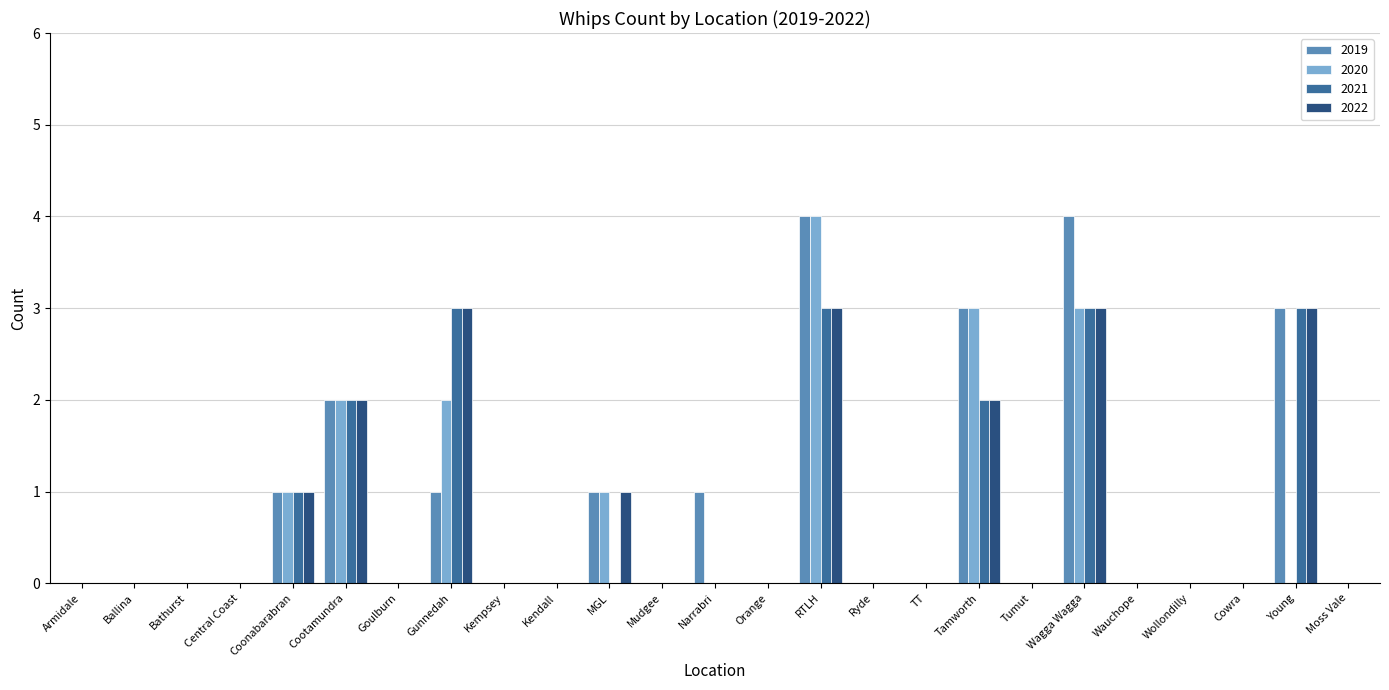

Is it true that 2022 equals 2 at Cowra?

False